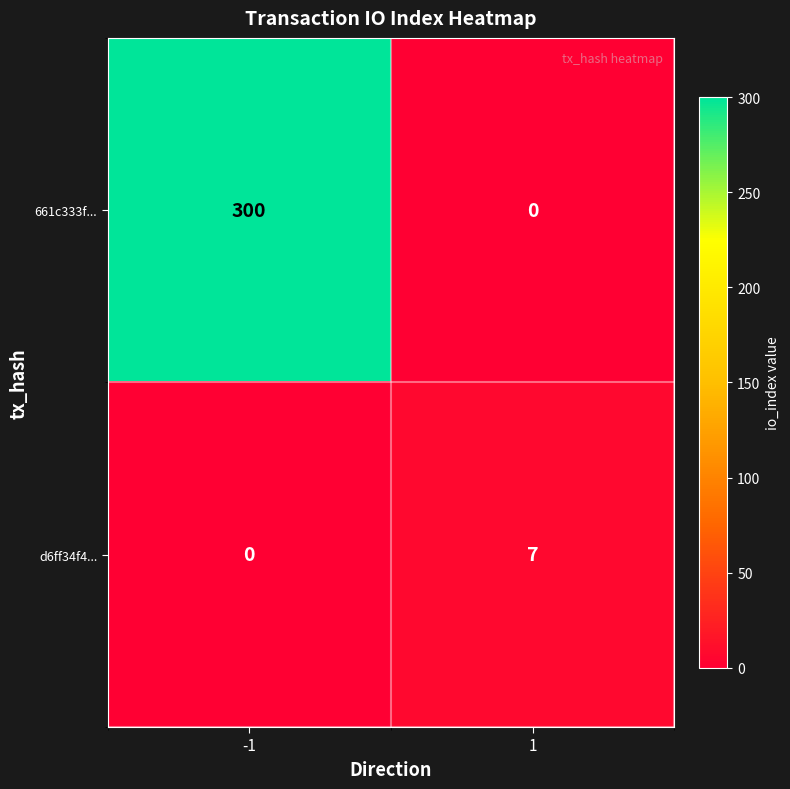

What is the highest value of the d6ff34f4... series?

7